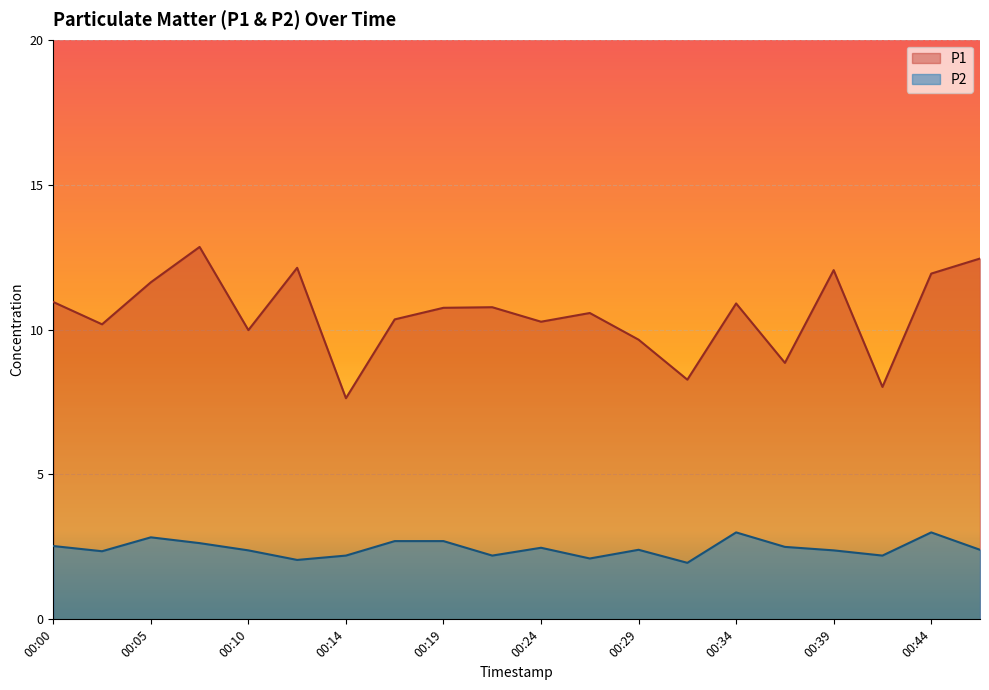

Between 00:32 and 00:46, which series saw the biggest shift?

P1